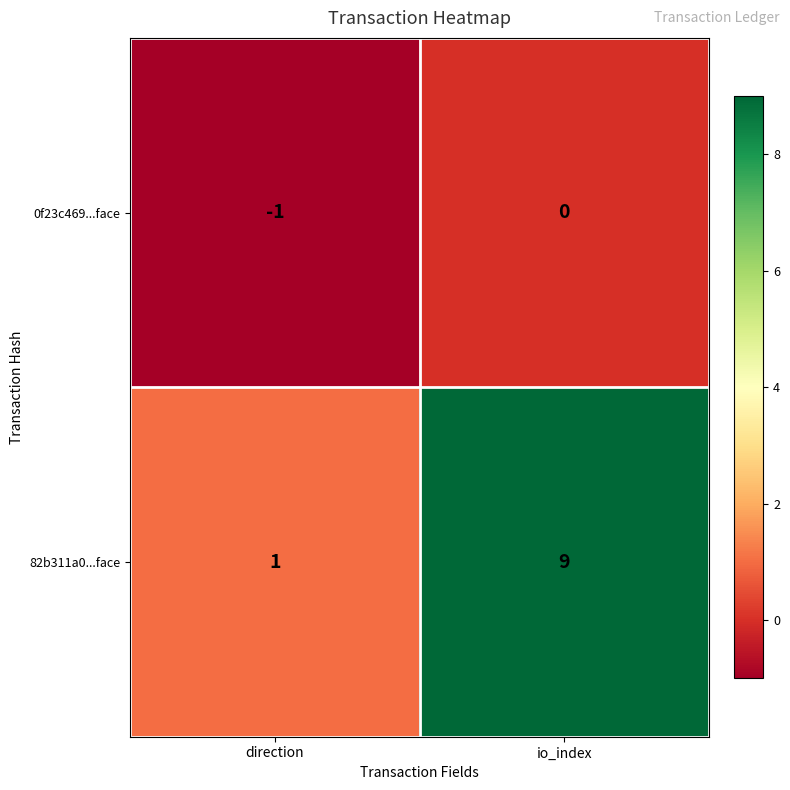

The 0f23c469...face series shows 0 at io_index. True or false?

True